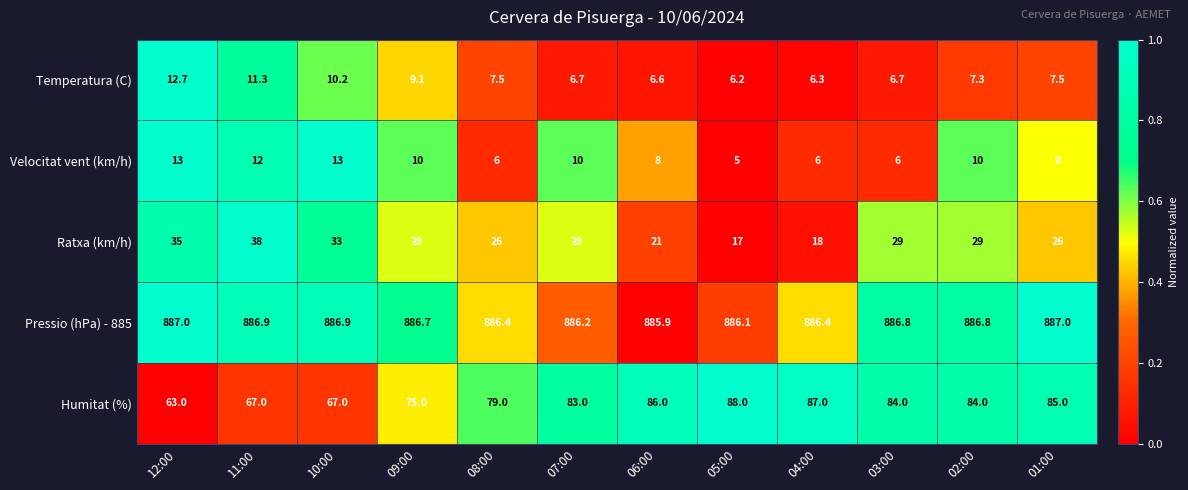

What is the average value of the Velocitat vent (km/h) series?

9.0